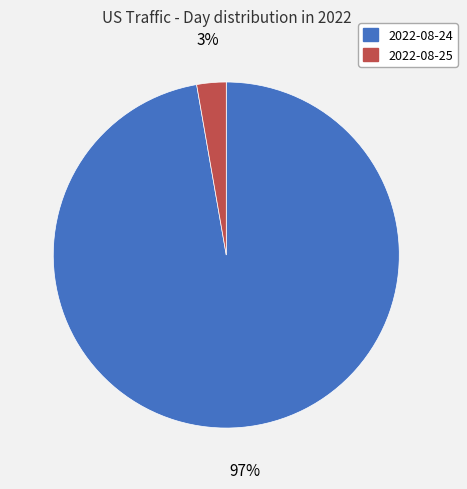

To the nearest percent, what is the average slice percentage?

50%